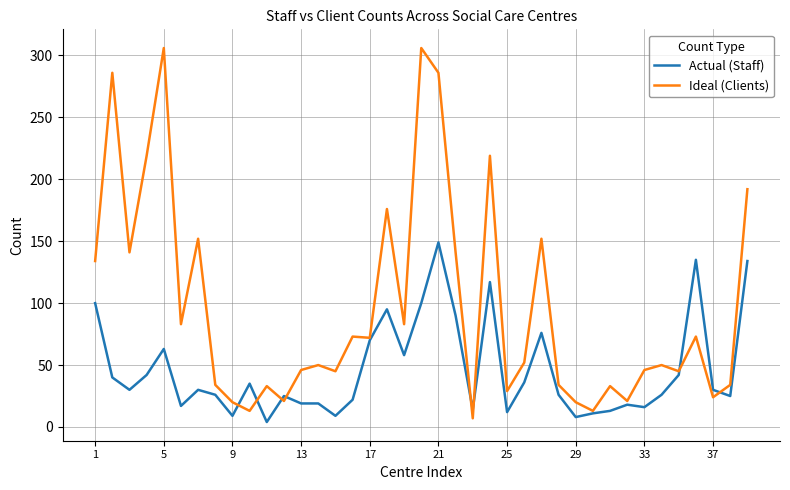

What is the maximum value for Actual (Staff)?

149